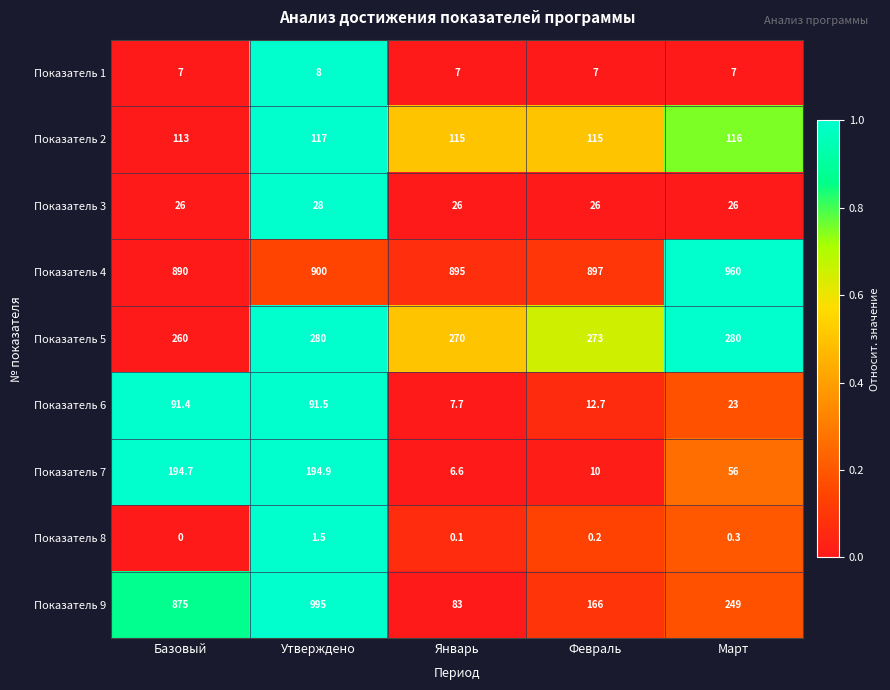

At which category does the chart reach its minimum across all series?

Базовый